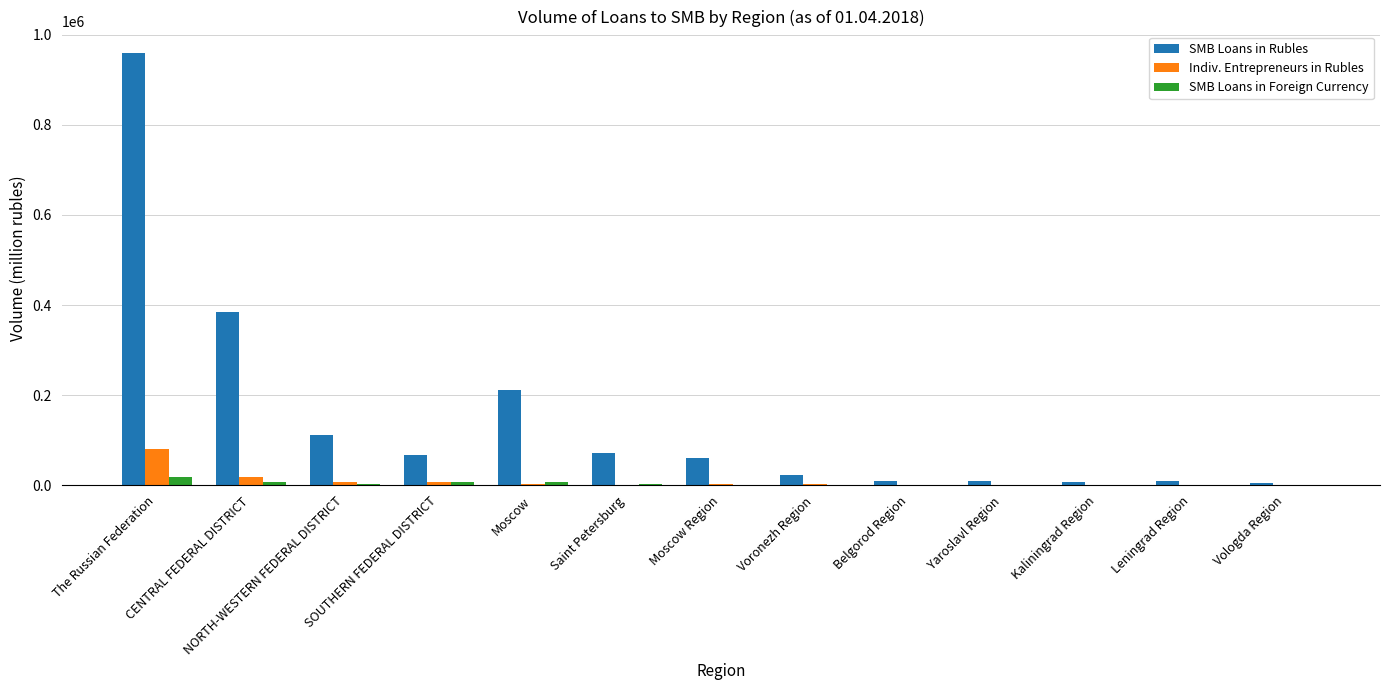

What is the maximum value shown in the chart?

959125